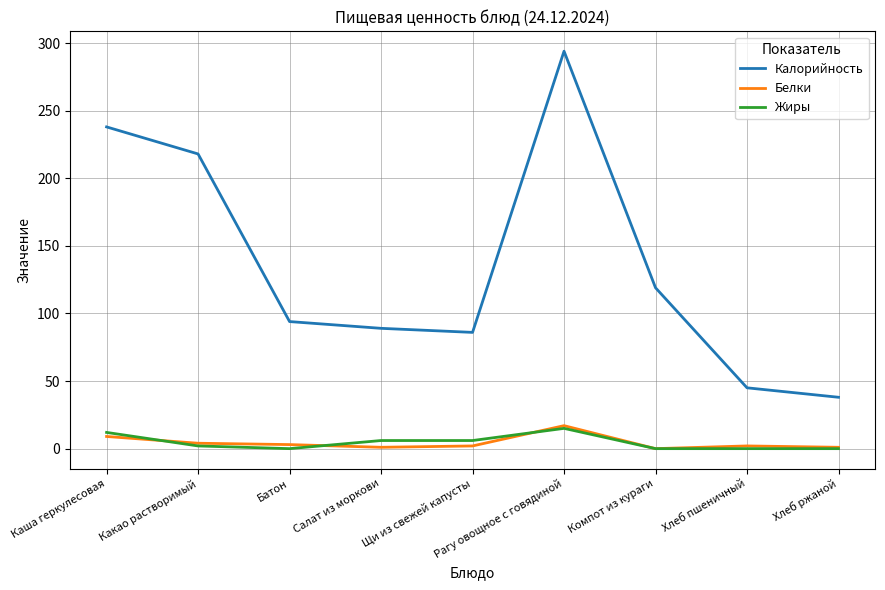

What is the average value of the Калорийность series?

136